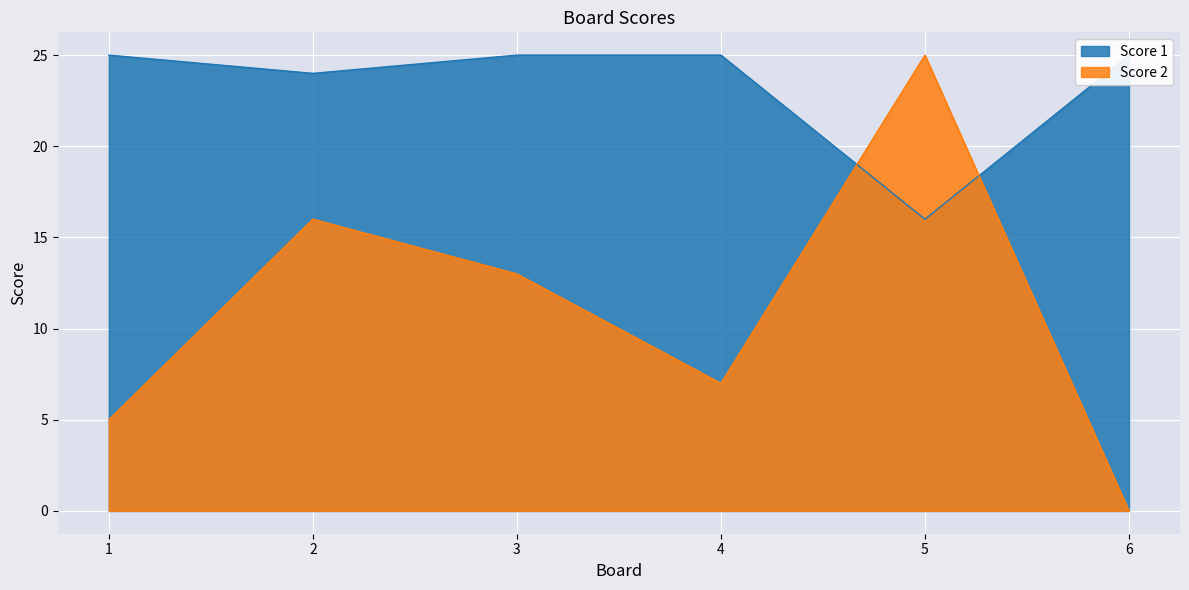

Which category has the highest value across all series?

1